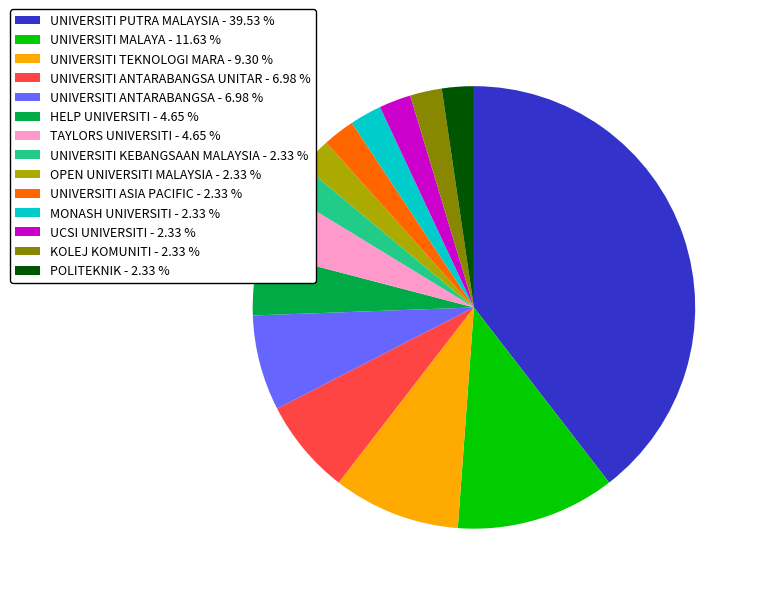

Is there any slice that represents more than half of the pie?

No